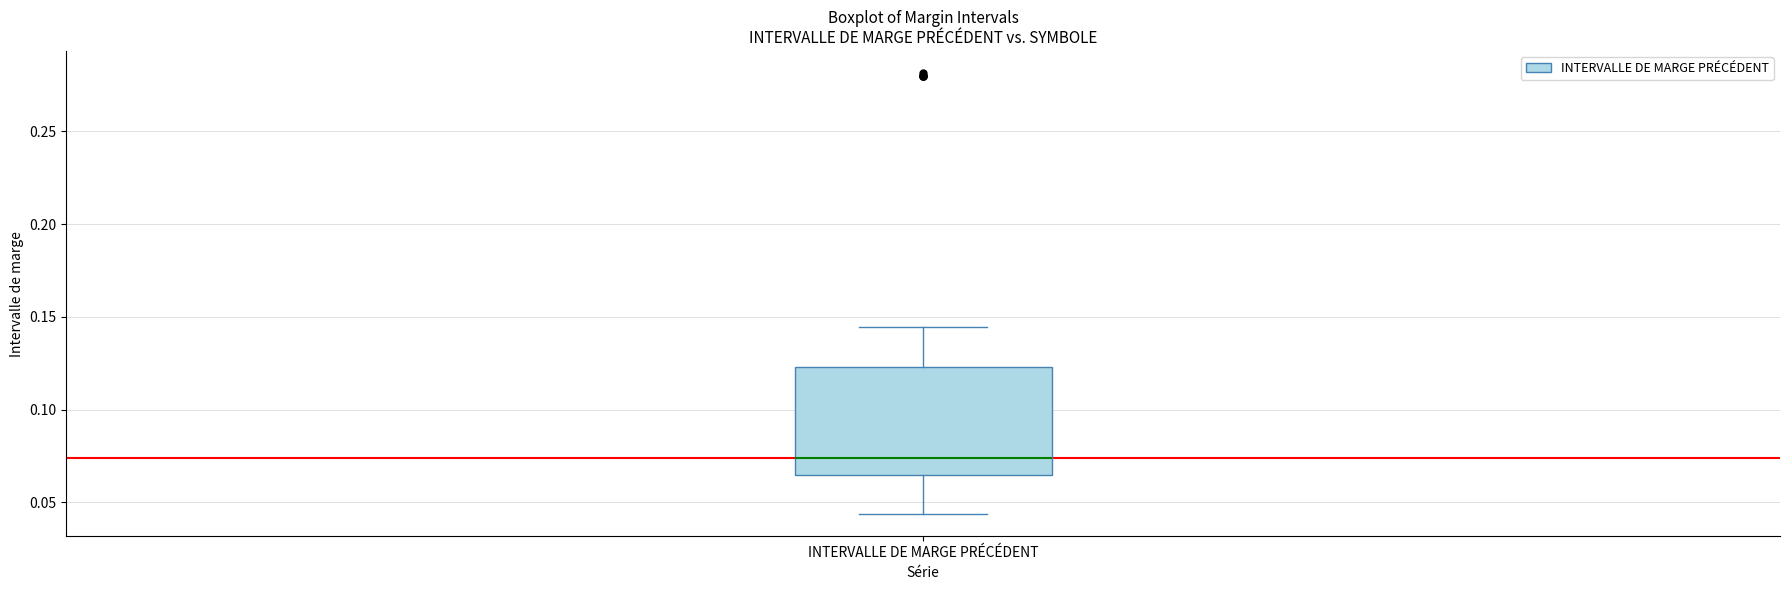

Read this box plot against the y-axis: the position of the median line, the range covered by the box, and the ends of both whiskers. The values are not printed on the chart, so give them approximately, as read against the axis.

median 0.075, box 0.065 to 0.125, whiskers 0.045 to 0.145